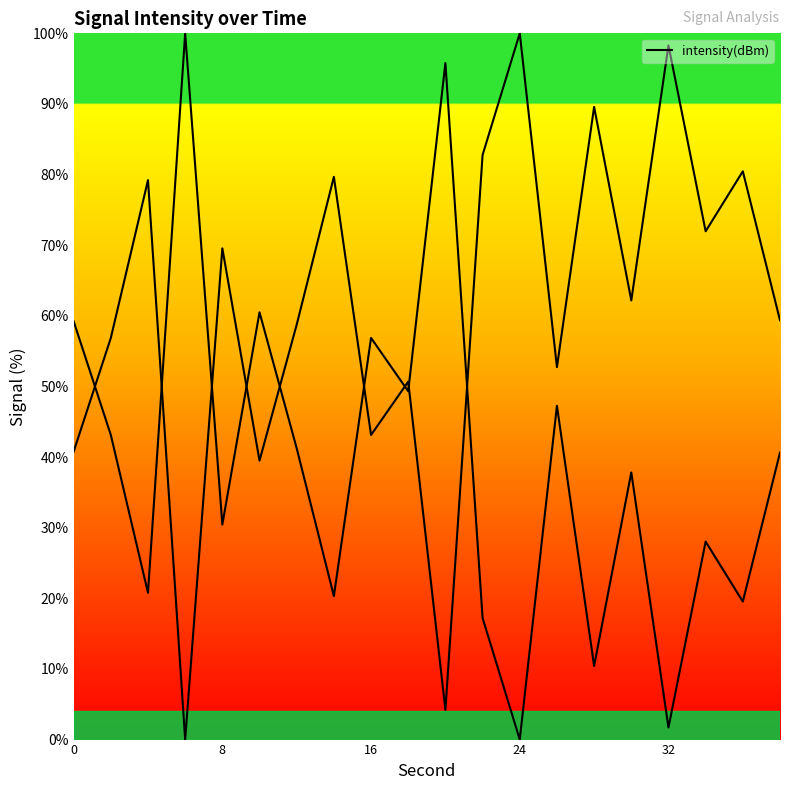

Reading left to right, transcribe all the data shown in this chart.

40.8	56.9	79.2	0.0	69.6	39.5	58.8	79.7	43.1	50.7	4.2	82.8	100.0	52.7	89.6	62.2	98.3	72.0	80.5	59.4